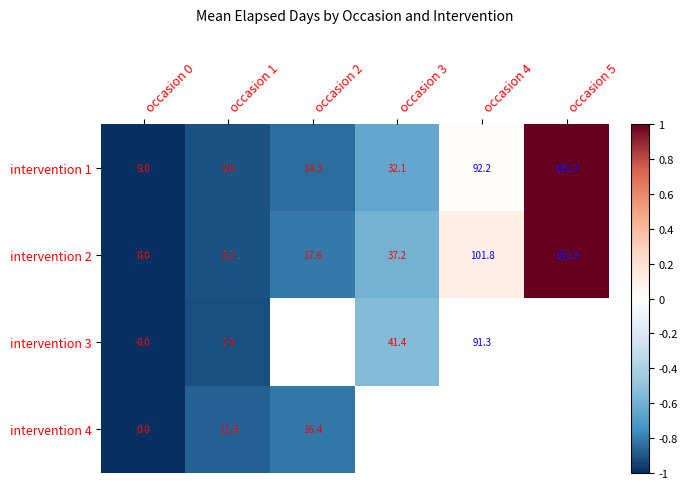

List the labels in order of intervention 1 value, largest first.

occasion 5, occasion 4, occasion 3, occasion 2, occasion 1, occasion 0